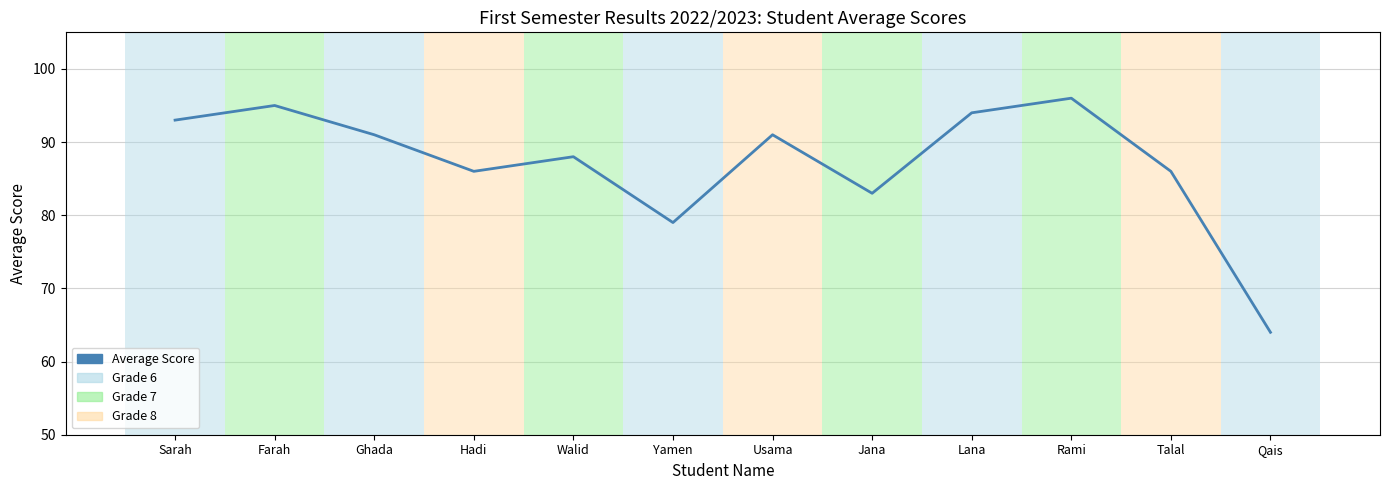

Is it true that the value at Usama is 136?

False